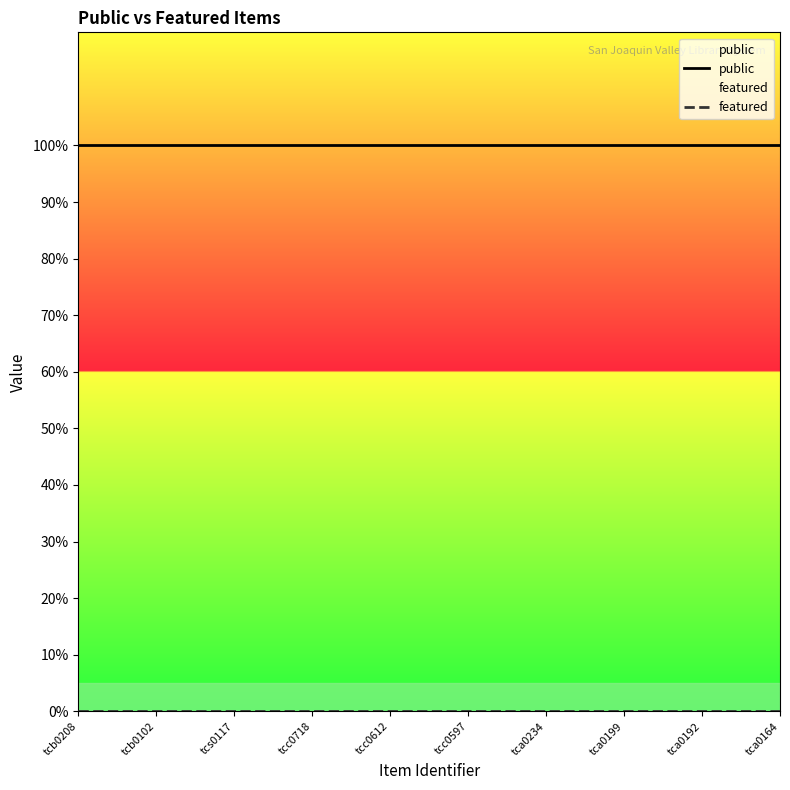

True or false: public has more than 0 points higher than both neighbors.

False